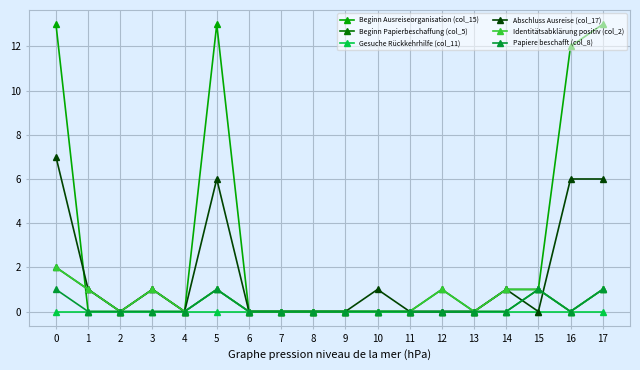

Does the chart have visible grid lines?

Yes